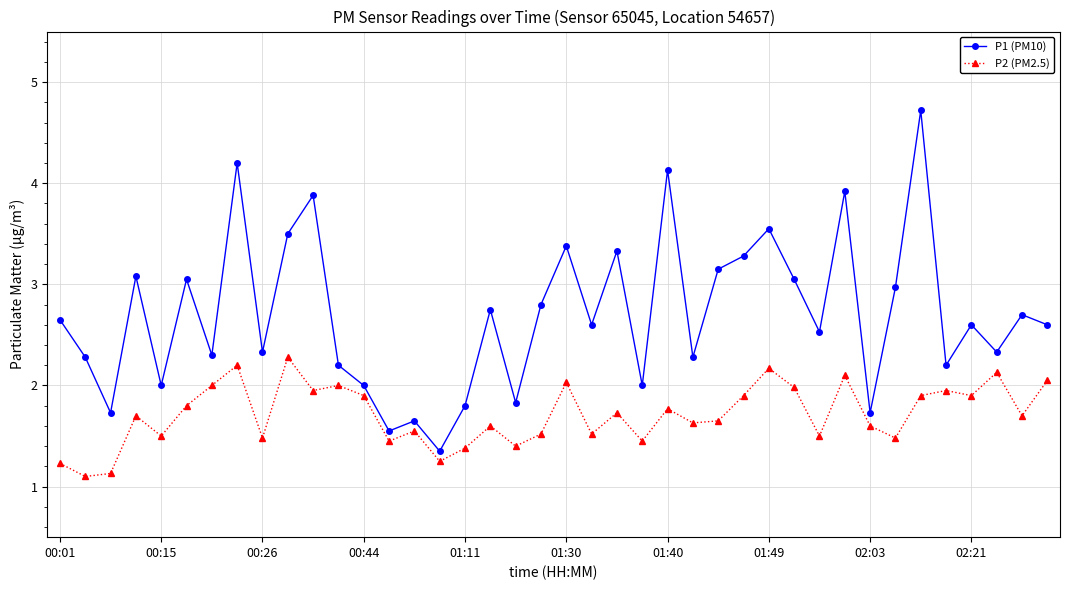

What is the value of the P2 (PM2.5) point at the 9th from the left?

1.5